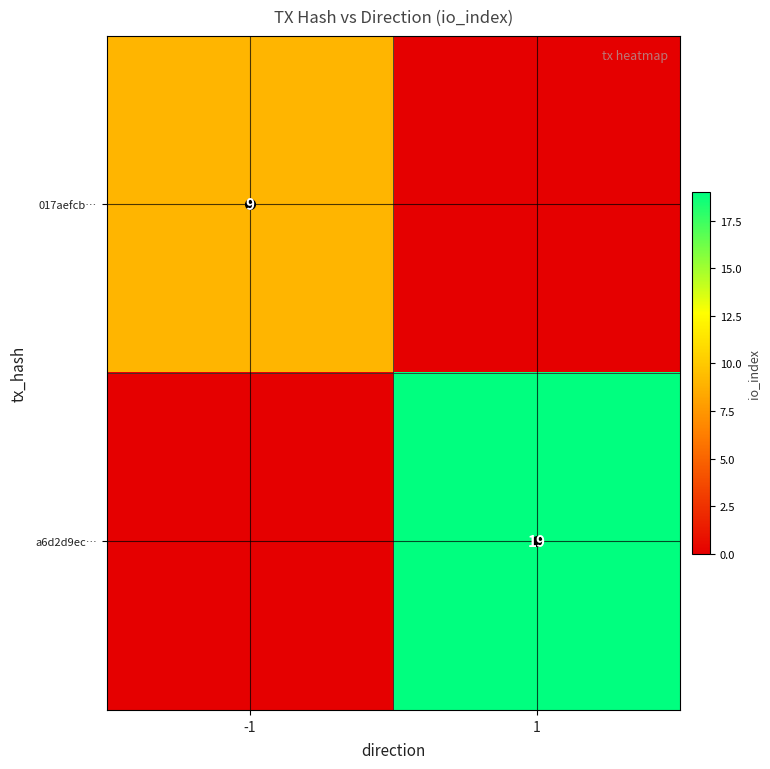

What is the difference between the 017aefcb… values at 1 and -1?

9